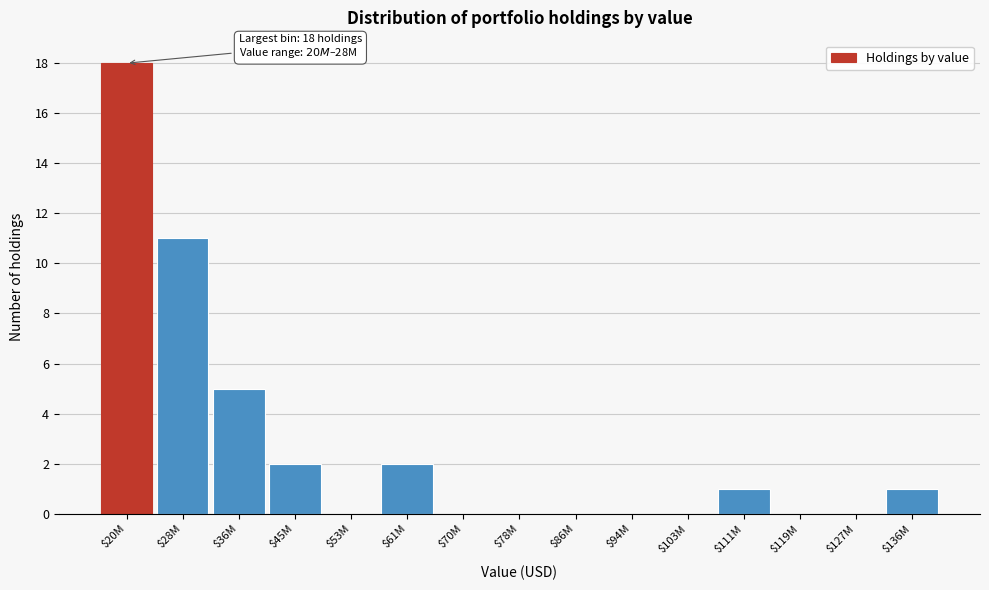

At which category does the chart reach its peak across all series?

$20M